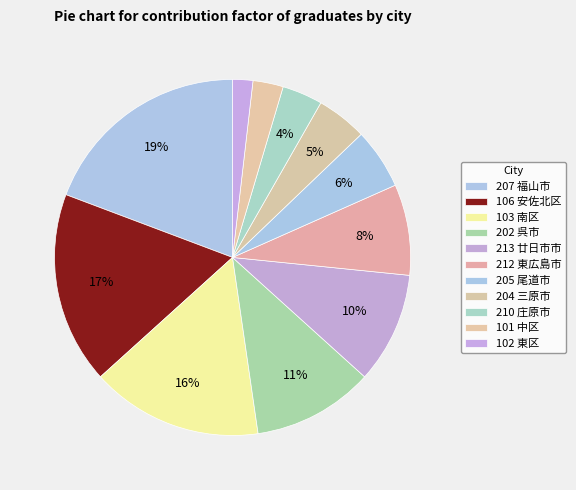

What percentage is the 204 三原市 slice, to the nearest percent?

5%